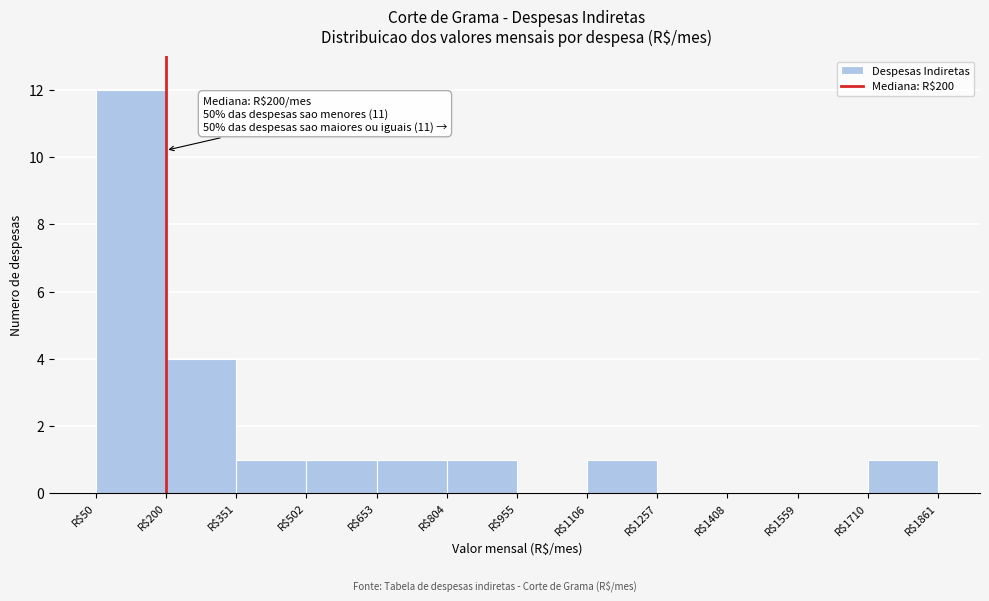

Over which range of the x-axis is the bar tallest?

60 to 200